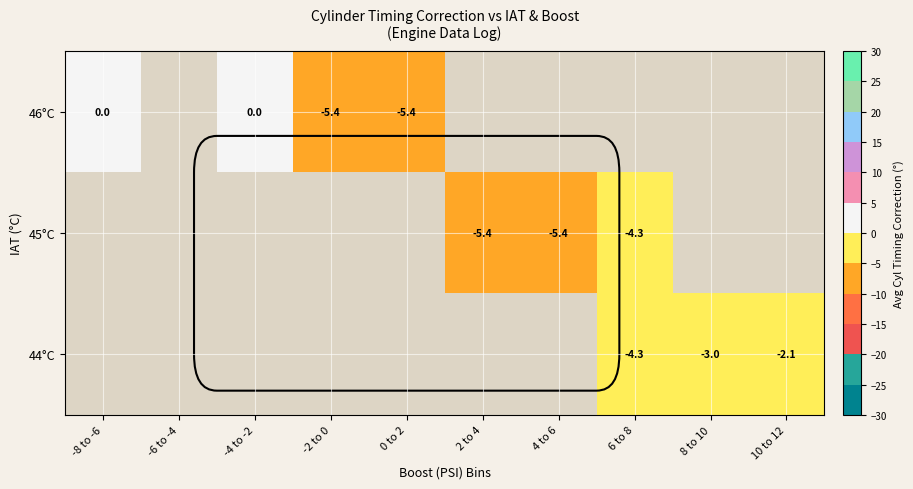

Is it true that 44°C equals -5.9 at 6 to 8?

False